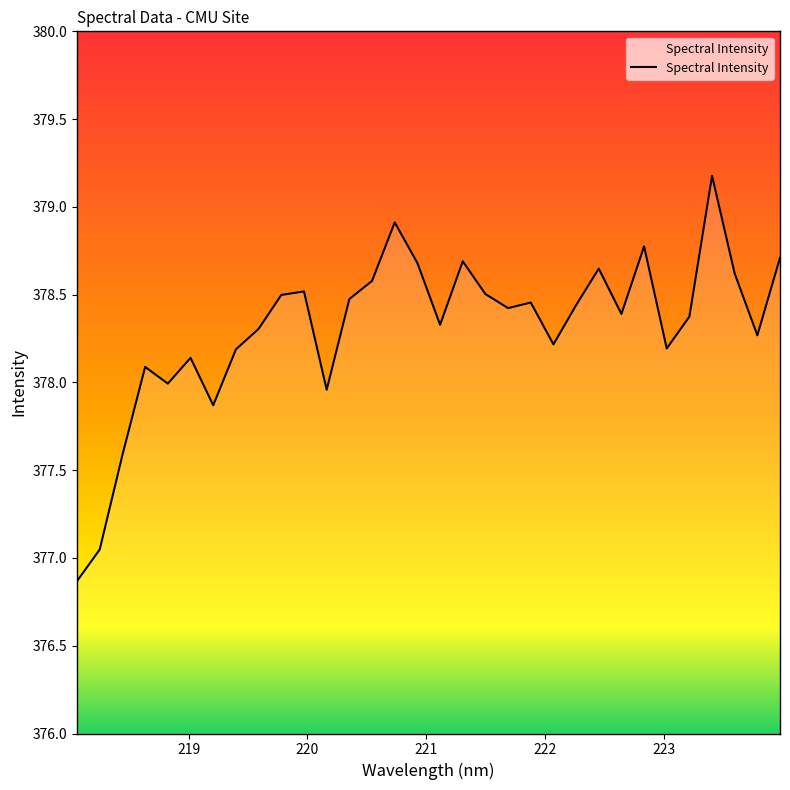

What is the greatest value displayed?

379.2